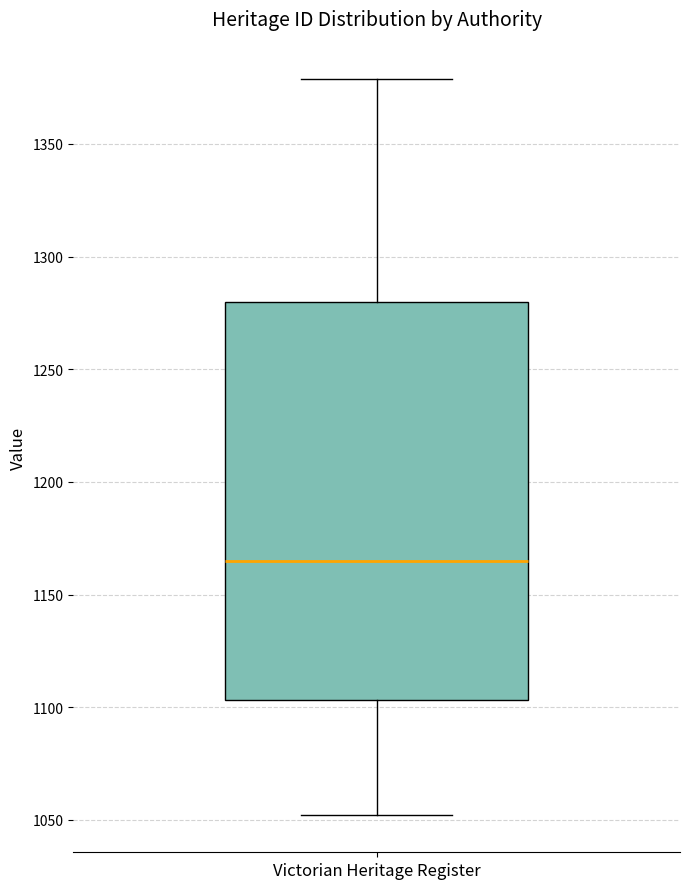

Transcribe this box plot: give where the median line is, the range the box spans, and where the two whiskers end, as read against the y-axis. The values are not printed on the chart, so give them approximately, as read against the axis.

median 1165, box 1105 to 1280, whiskers 1050 to 1380